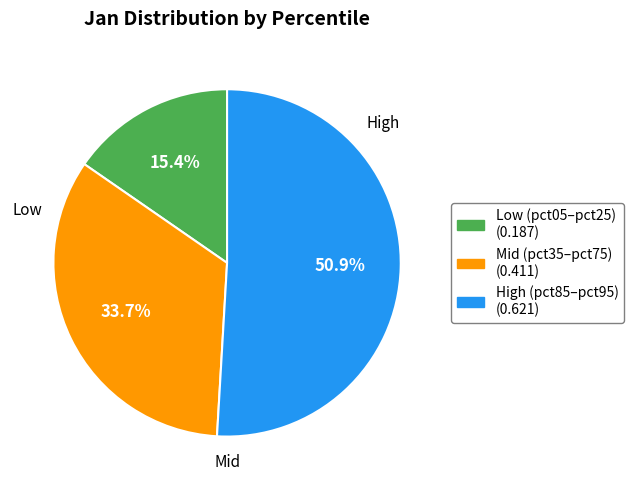

Is there a majority slice in this chart?

Yes